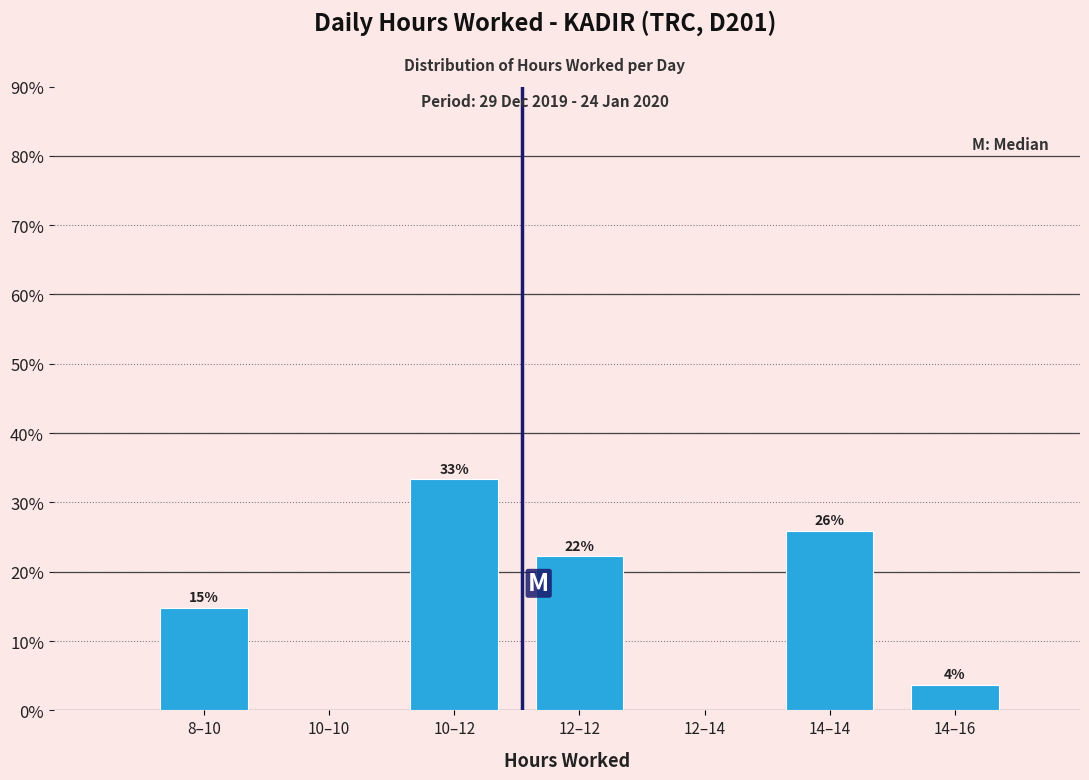

Are the bars horizontal?

No